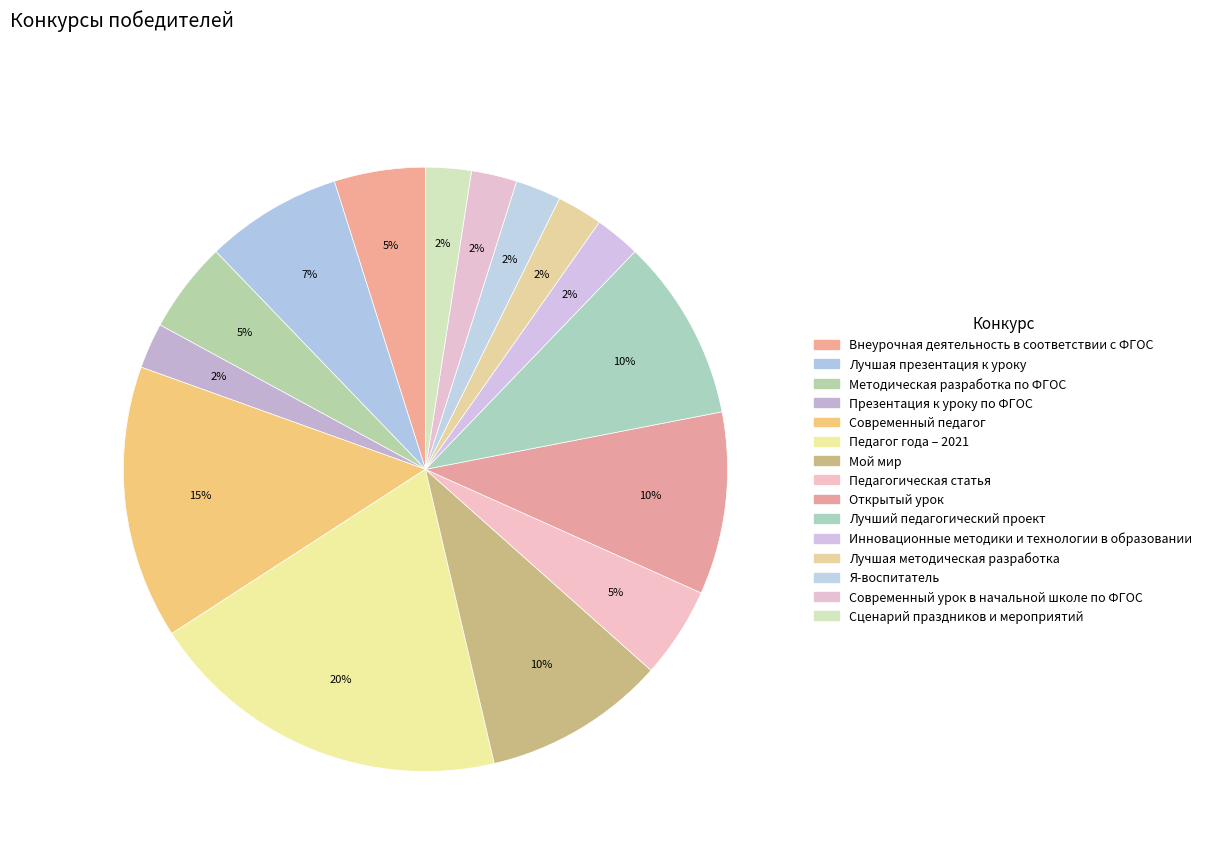

Count the number of slices in the pie.

15